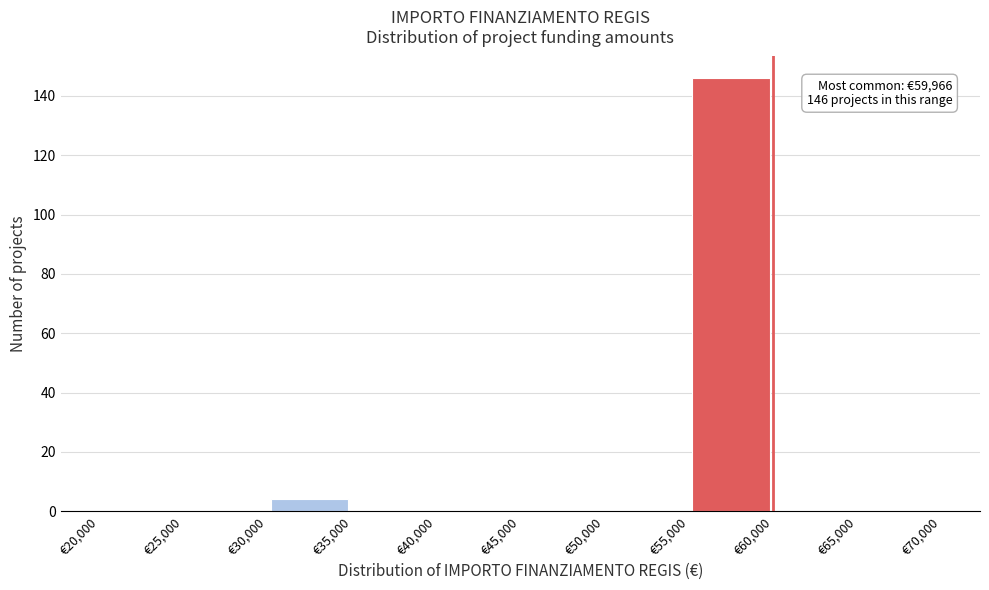

Over which range of the x-axis is the bar tallest?

55000 to 60000